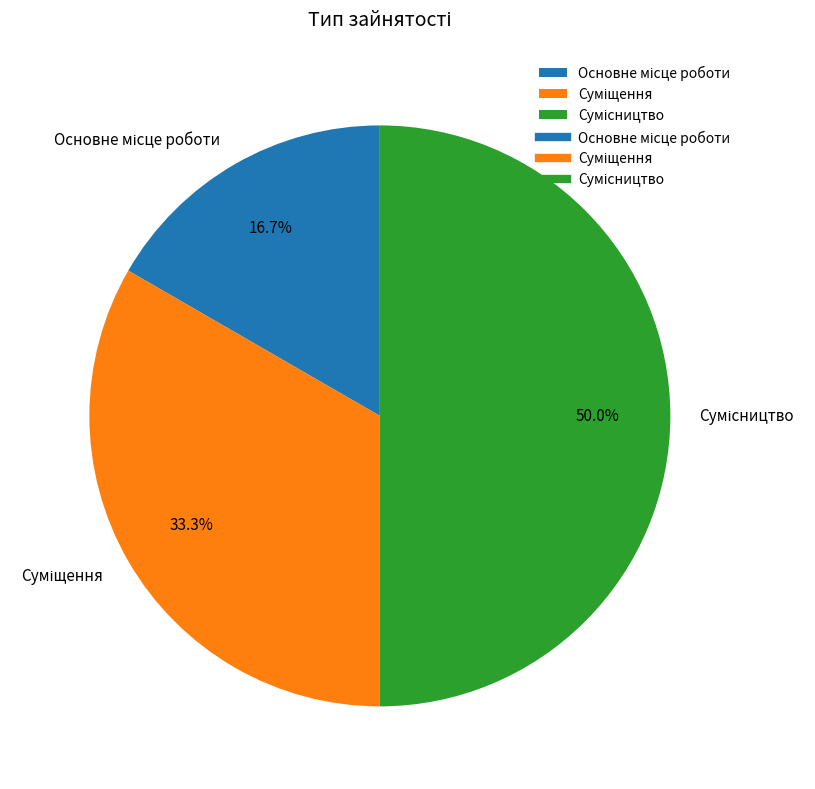

How many segments does this pie chart have?

3